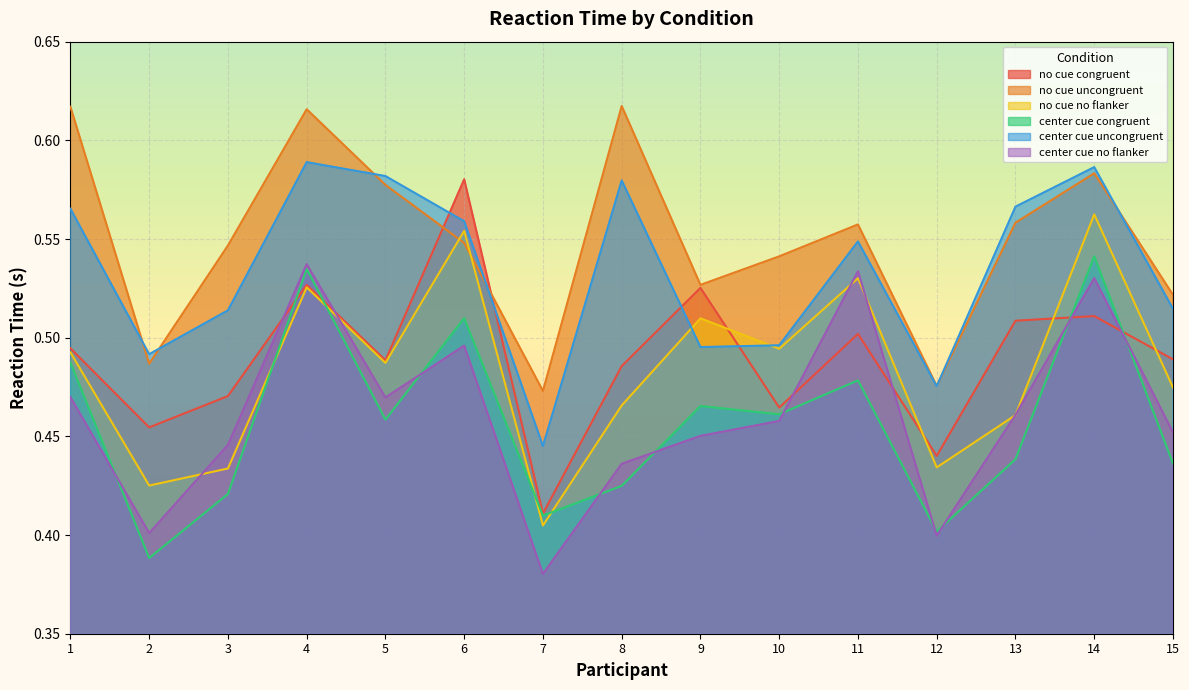

How many center cue no flanker values are between 0 and 1?

15